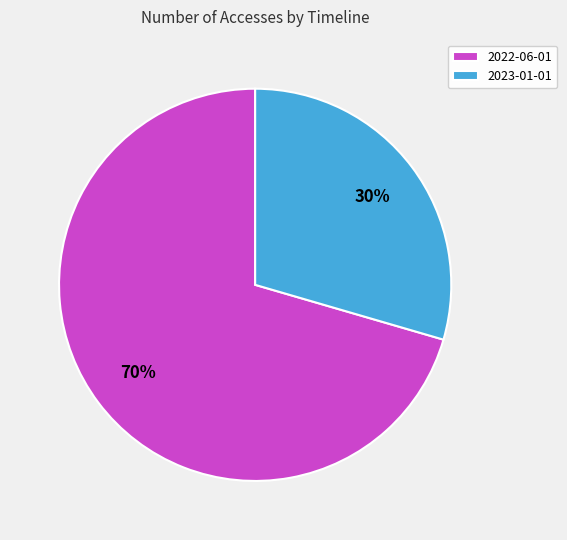

Between 2023-01-01 and 2022-06-01, which is larger?

2022-06-01